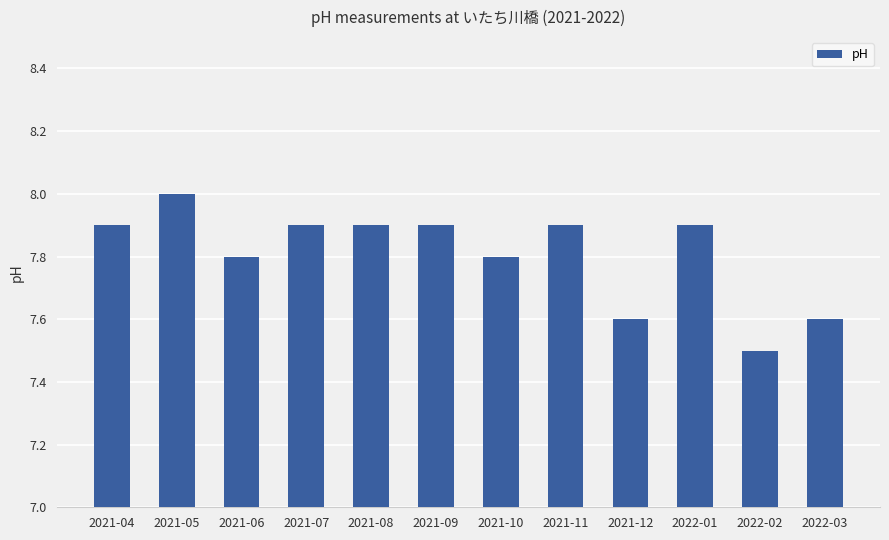

Reading left to right, transcribe all the data shown in this chart.

2021-04=7.9	2021-05=8.0	2021-06=7.8	2021-07=7.9	2021-08=7.9	2021-09=7.9	2021-10=7.8	2021-11=7.9	2021-12=7.6	2022-01=7.9	2022-02=7.5	2022-03=7.6